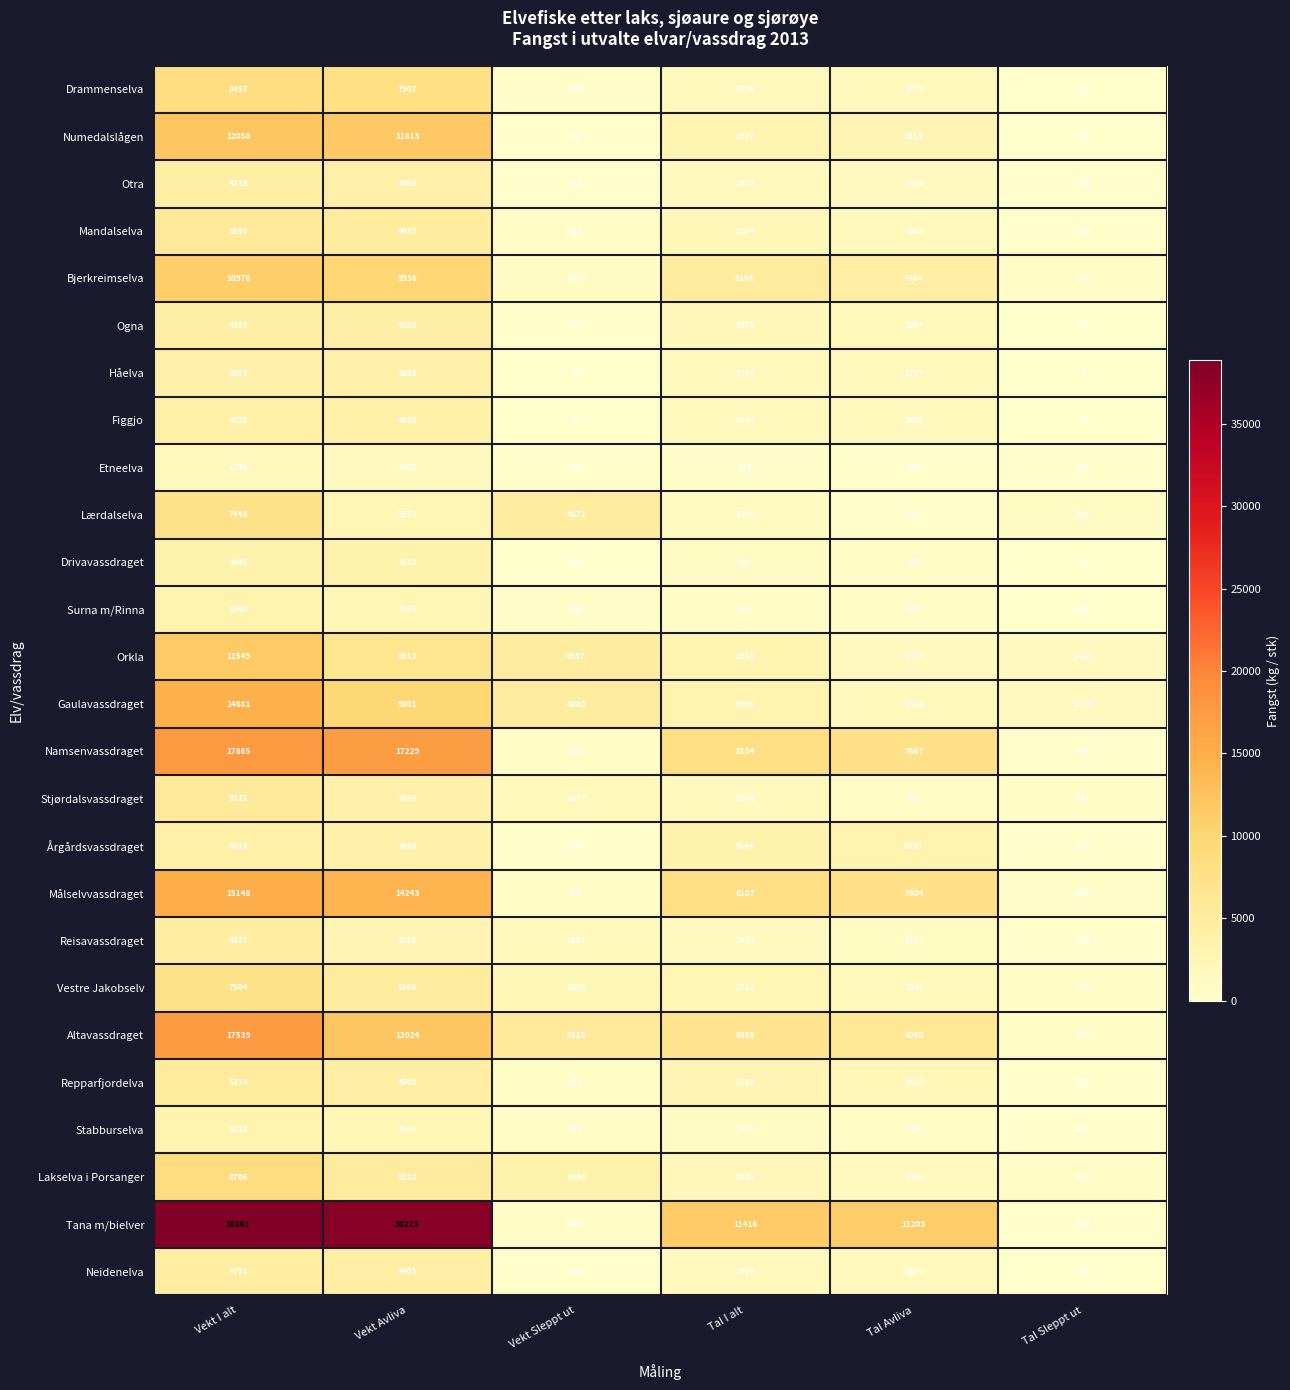

What is the difference between the highest and lowest values at Tal Avliva?

10849